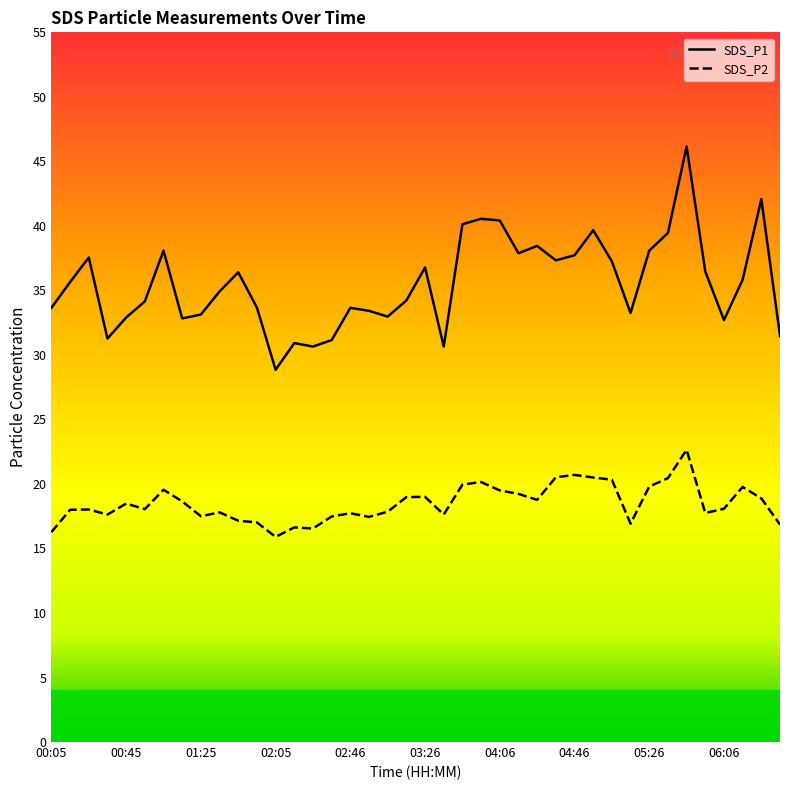

At how many categories does at least one series exceed 22?

40